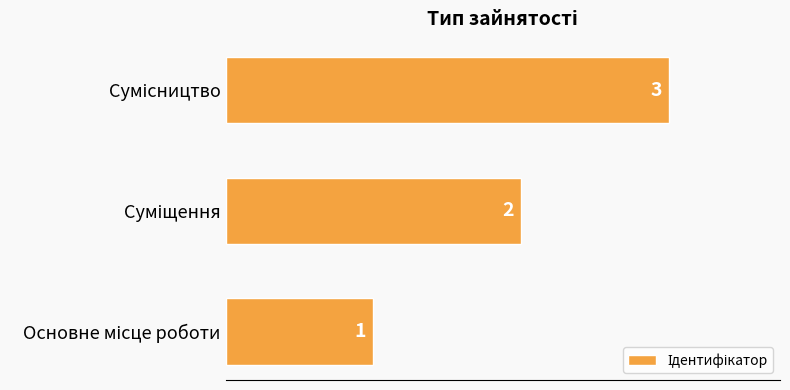

What is the maximum value shown in the chart?

3